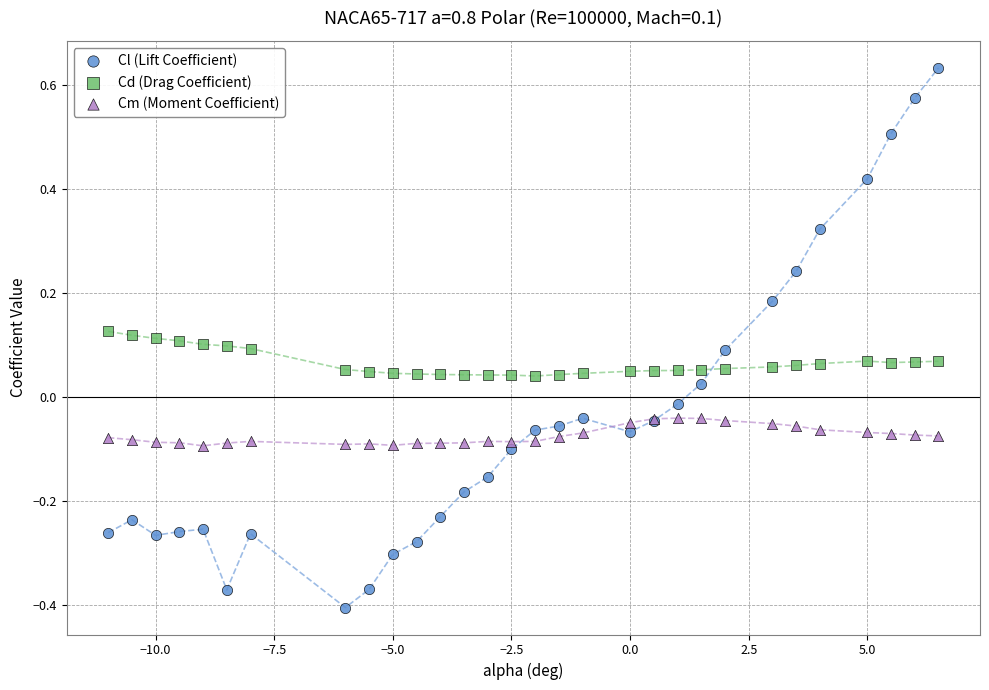

Which series reaches the maximum Y coordinate?

Cl (Lift Coefficient)